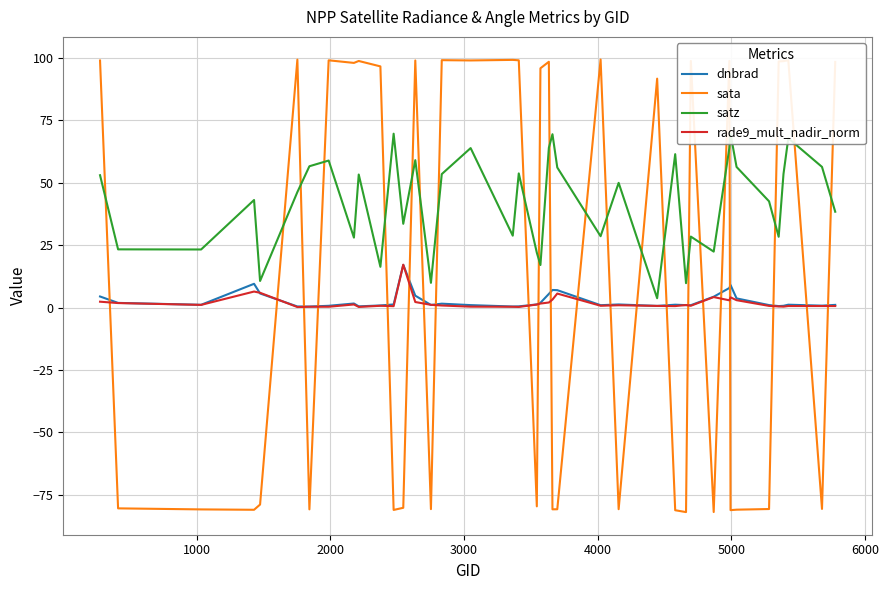

What is the average value of the satz series?

42.4